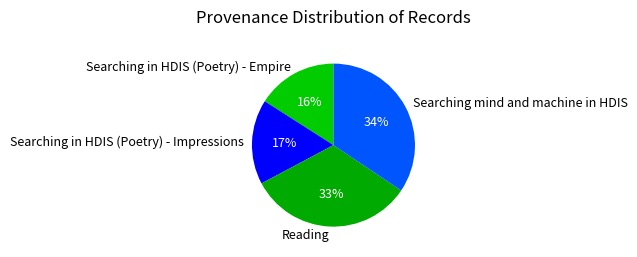

Approximately how many times larger is the value at Searching in HDIS (Poetry) - Empire compared to Searching in HDIS (Poetry) - Impressions?

0.9